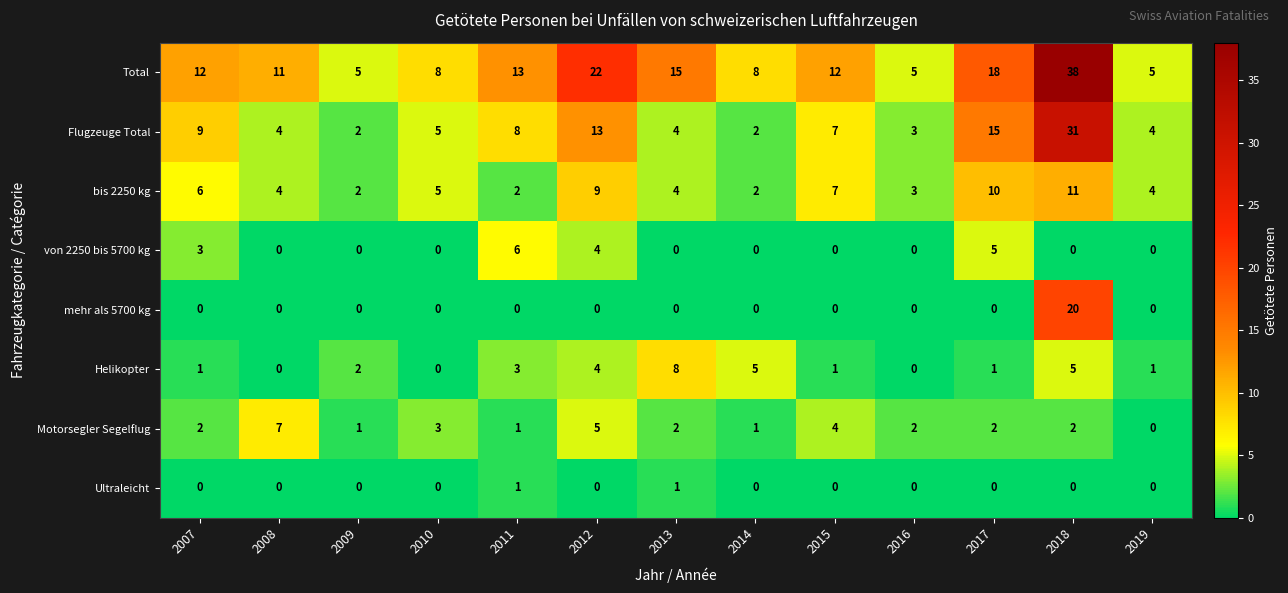

Count the number of data series in this chart.

8